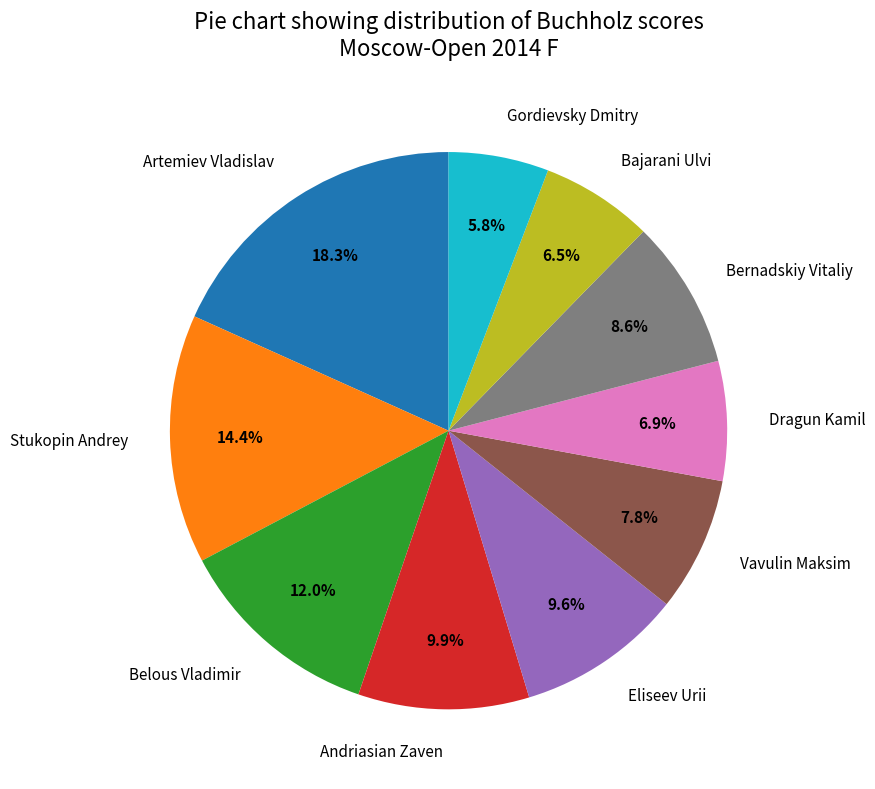

Do Belous Vladimir and Bernadskiy Vitaliy together represent more than half of the pie?

No